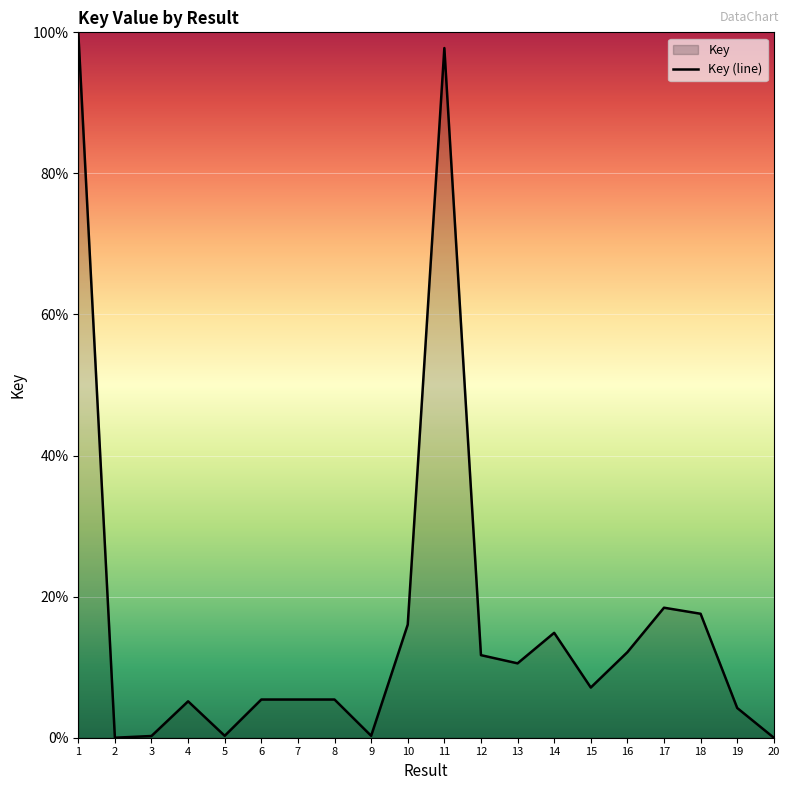

List the labels in order of value, smallest first.

2, 20, 3, 5, 9, 19, 4, 8, 6, 7, 15, 13, 12, 16, 14, 10, 18, 17, 11, 1